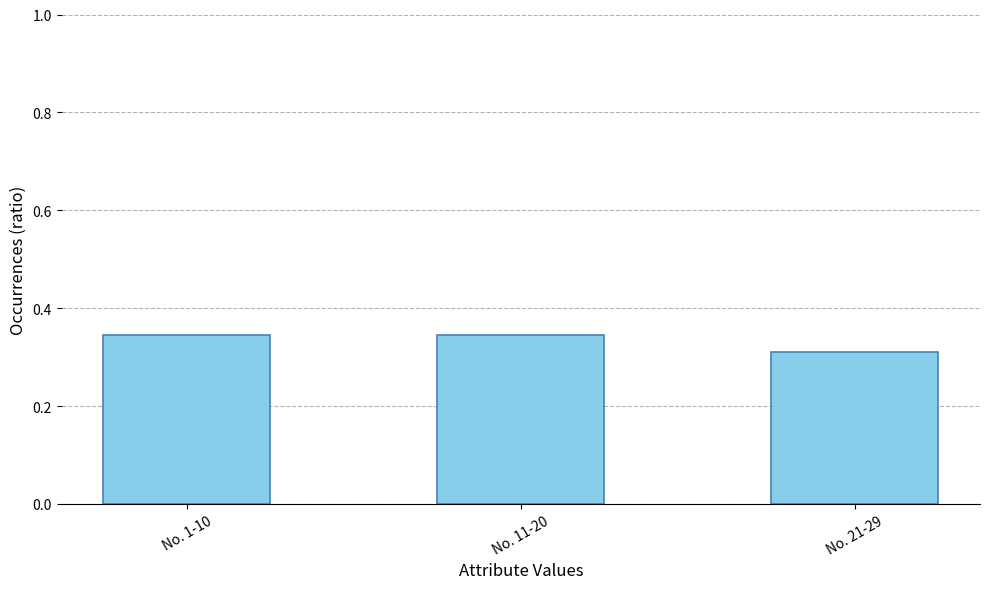

What is the sum of all values?

1.0